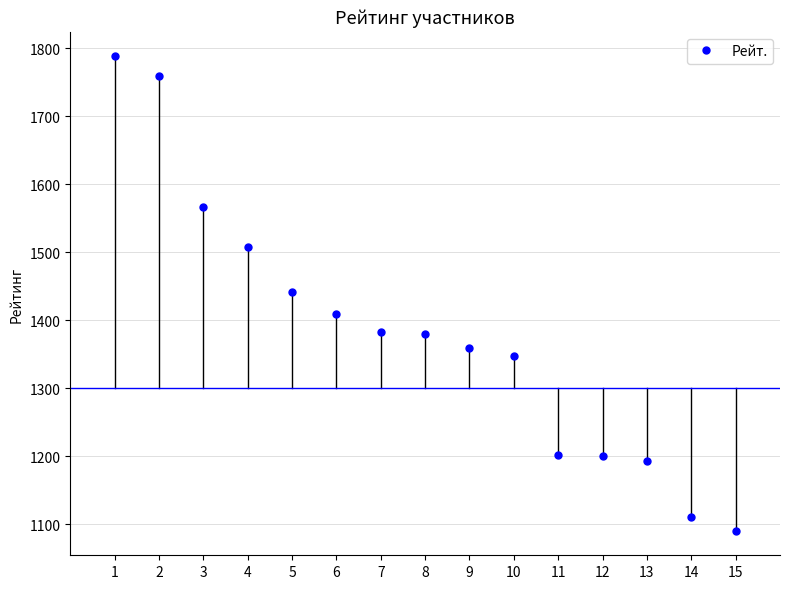

What is the ratio of the value at 6 to the value at 15?

1.3